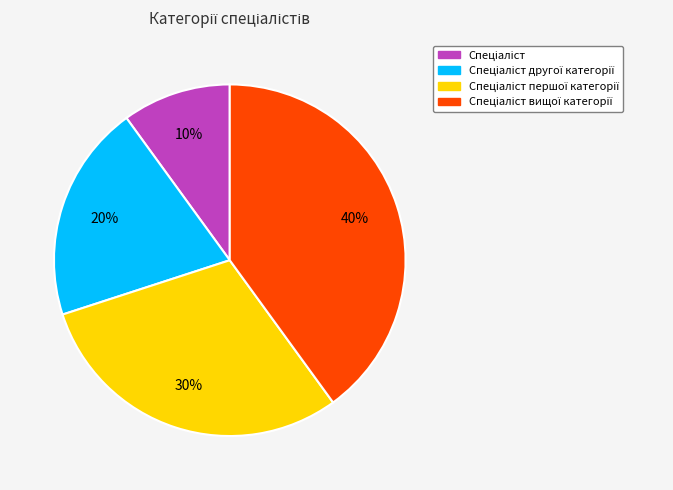

To the nearest percent, what is the difference between the largest and smallest slice percentages?

30%